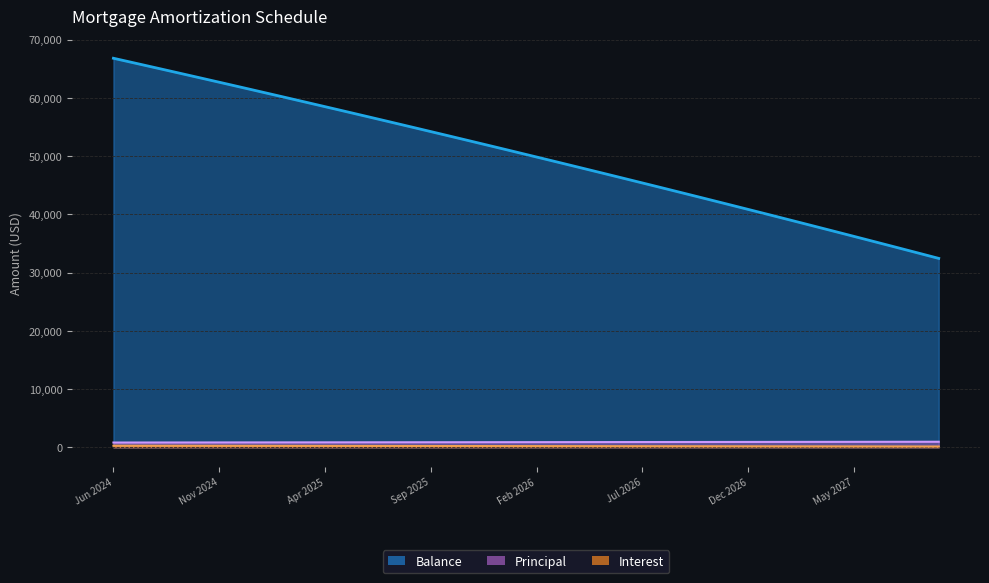

How many series are shown in this chart?

3